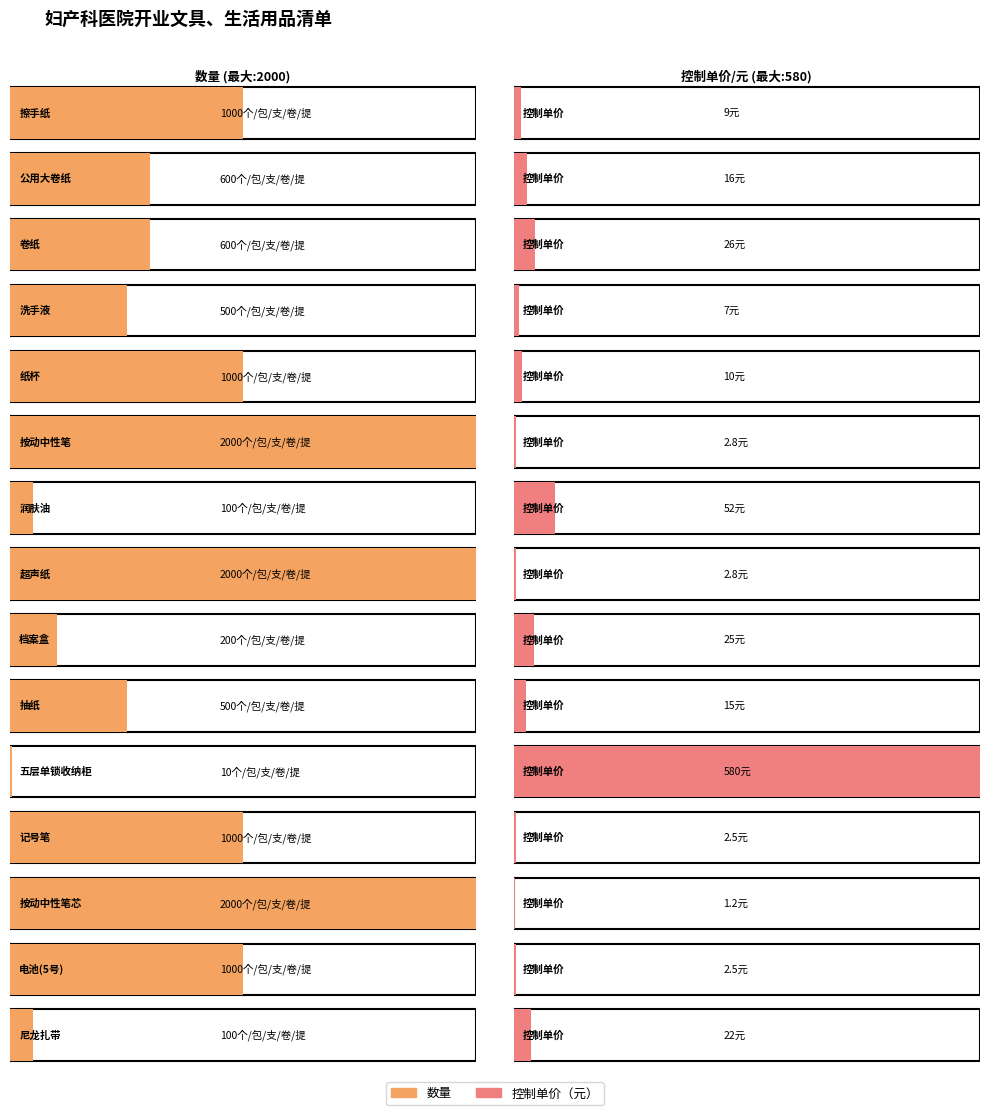

The value of 数量 at 尼龙扎带 is 40.9. True or false?

False